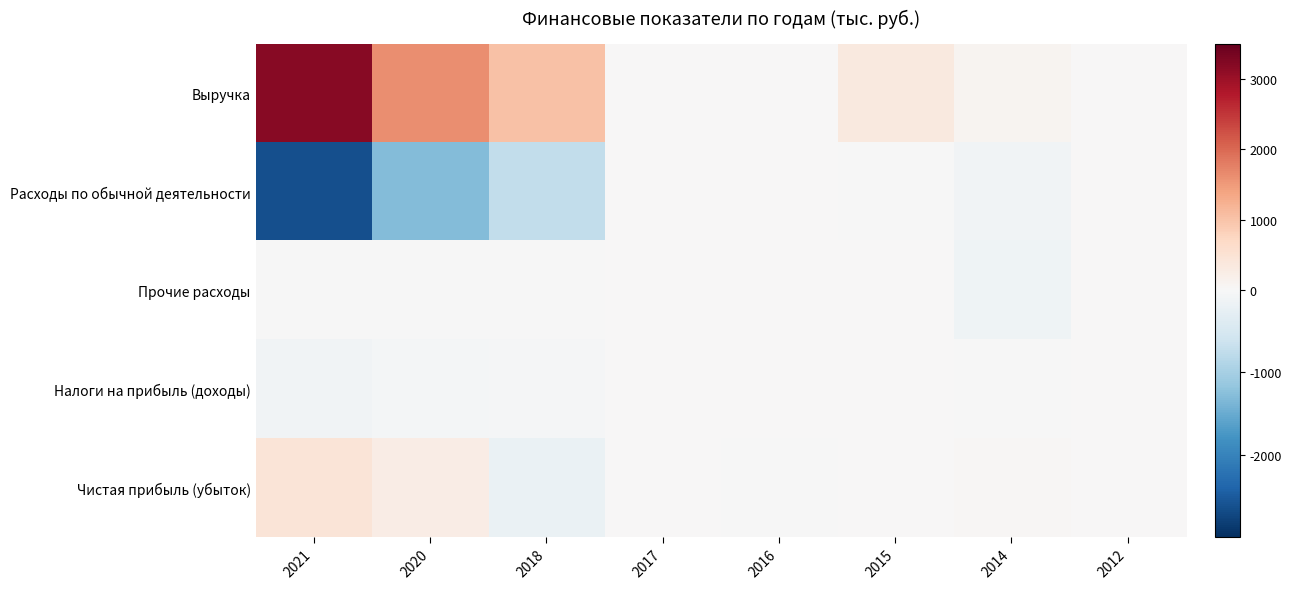

Which series has the widest spread of values?

Выручка